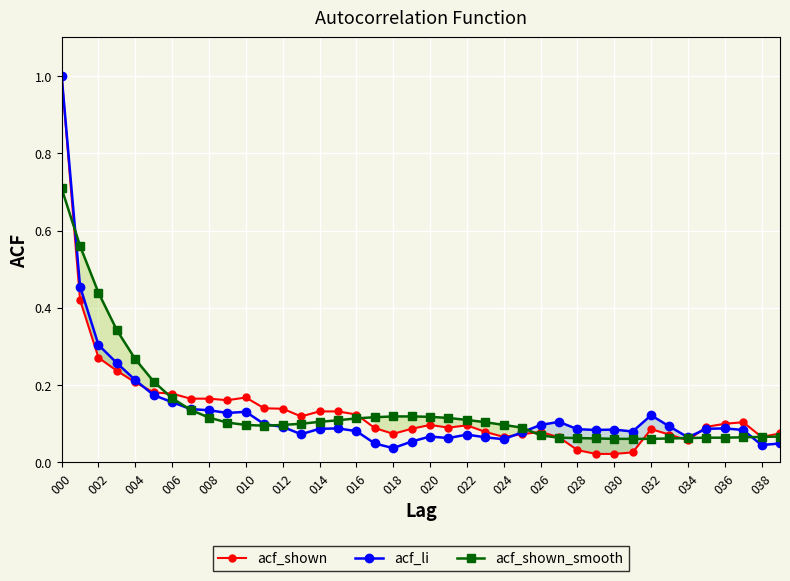

Which label corresponds to the smallest value in the chart?

29